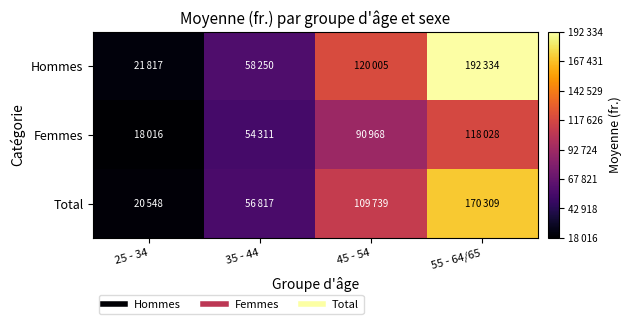

At which category is the sum across all series the highest?

55 - 64/65